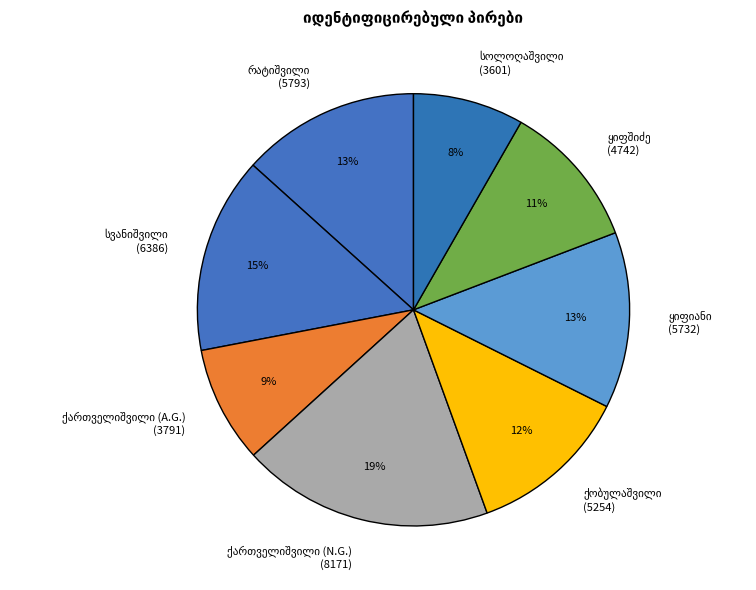

To the nearest percent, what is the difference between the largest and smallest slice percentages?

11%